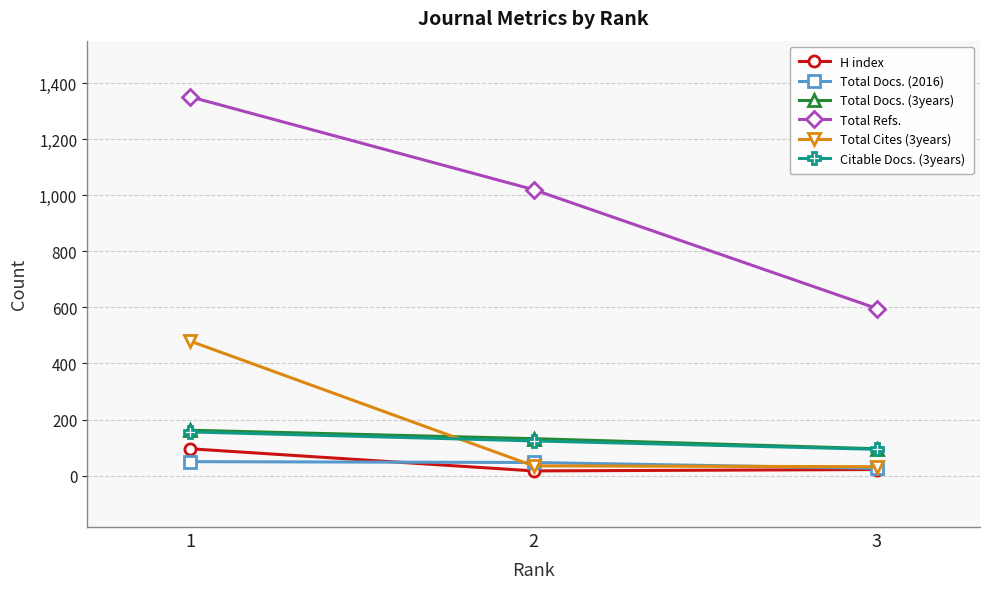

How many data points in Total Docs. (2016) are less than 47?

1